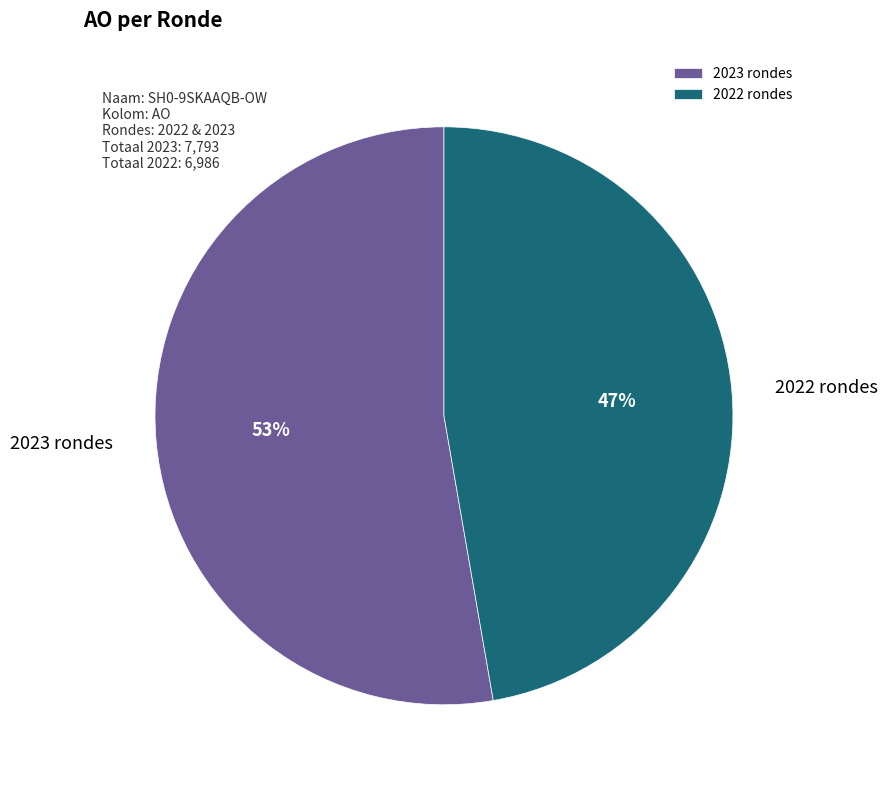

Is it true that 2022 rondes is 39% of the pie?

False